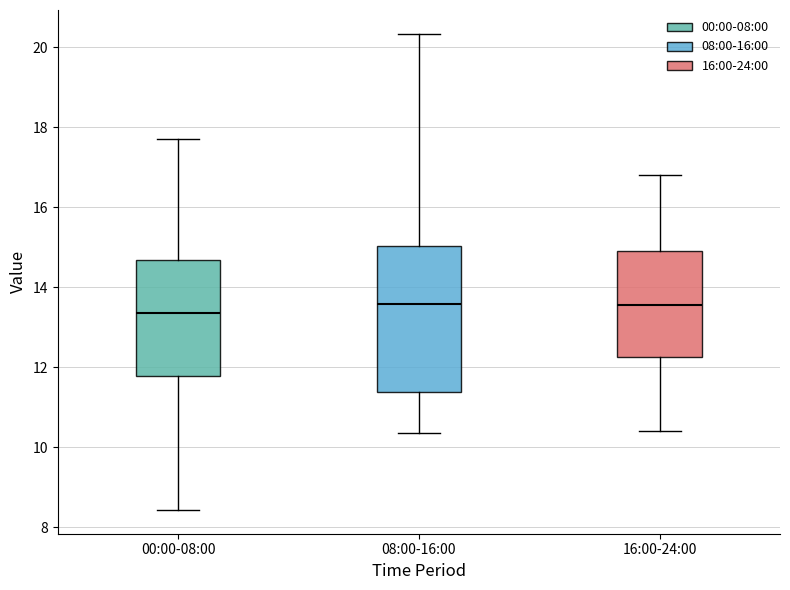

Reading left to right, transcribe this box plot: for each box, give where its median line is, the range the box spans, and where its two whiskers end, as read against the y-axis. The values are not printed on the chart, so give them approximately, as read against the axis.

00:00-08:00: median 13.4, box 11.8 to 14.6, whiskers 8.4 to 17.8
08:00-16:00: median 13.6, box 11.4 to 15.0, whiskers 10.4 to 20.4
16:00-24:00: median 13.6, box 12.2 to 15.0, whiskers 10.4 to 16.8